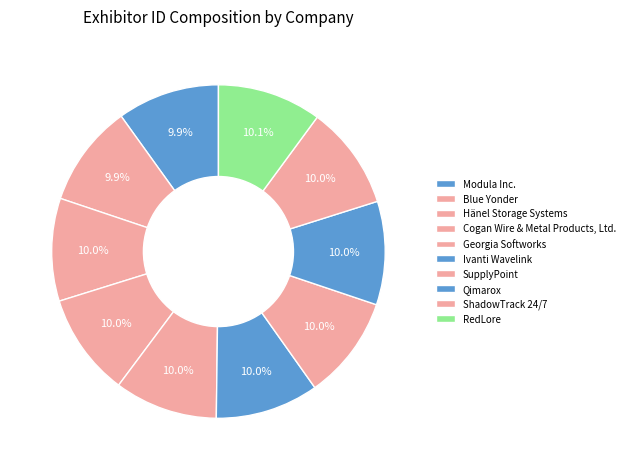

Count the number of slices in the pie.

10